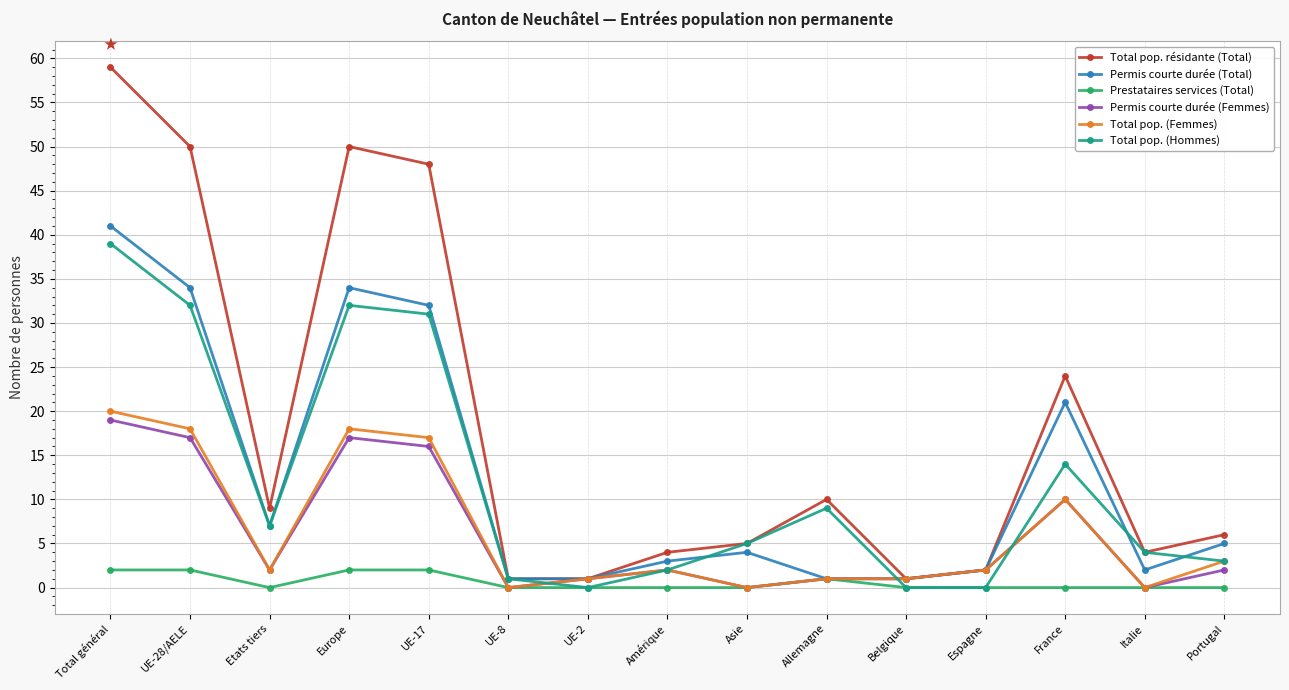

The Permis courte durée (Femmes) series shows 1 at Allemagne. True or false?

True